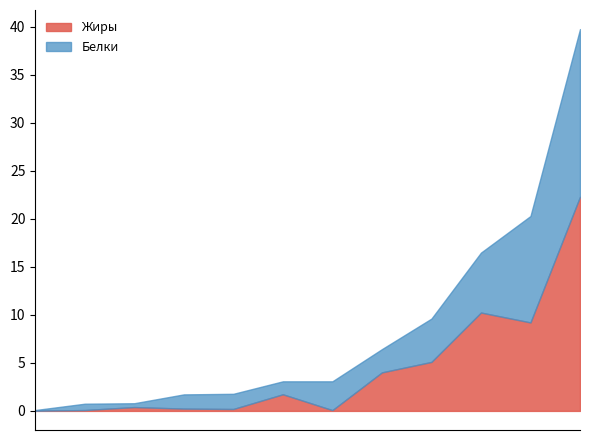

What is the maximum value for Жиры?

22.3